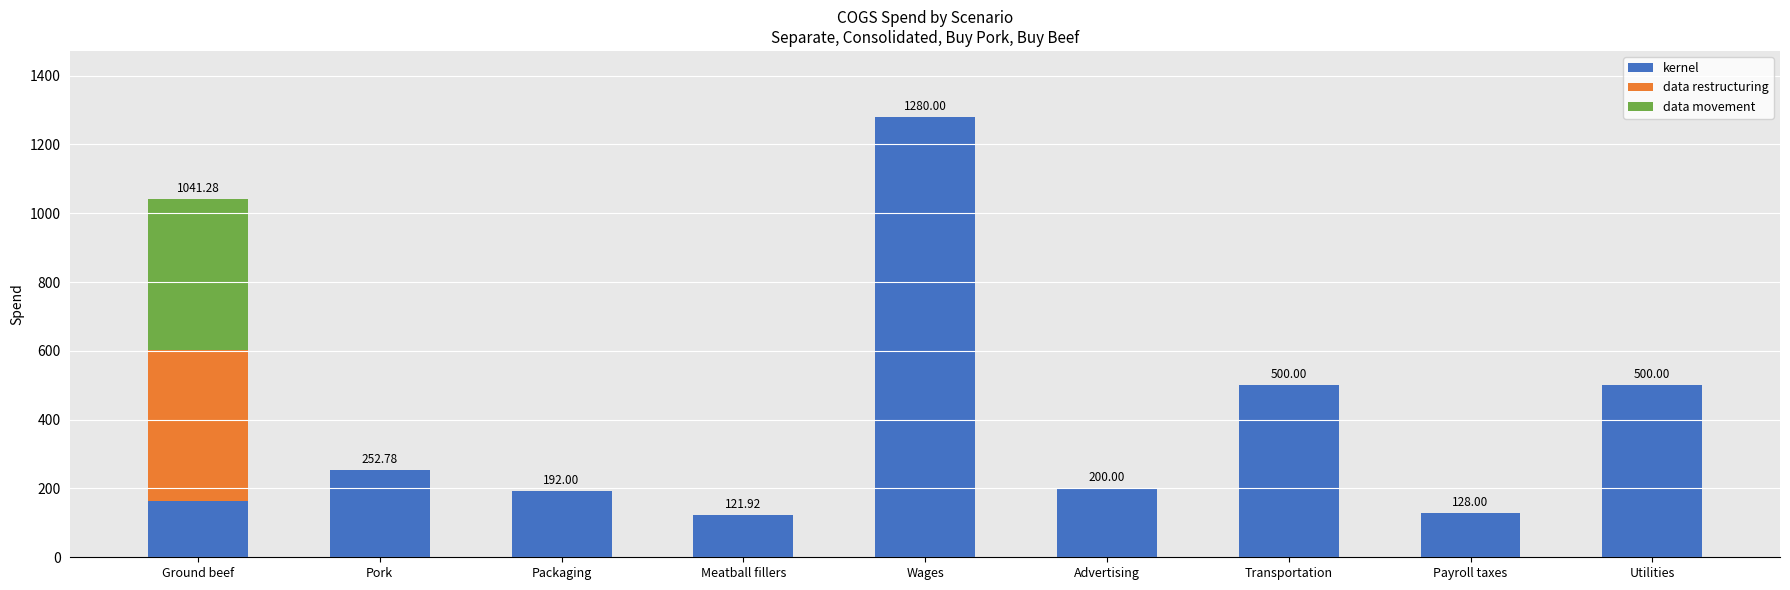

At which label does kernel reach its peak?

Wages